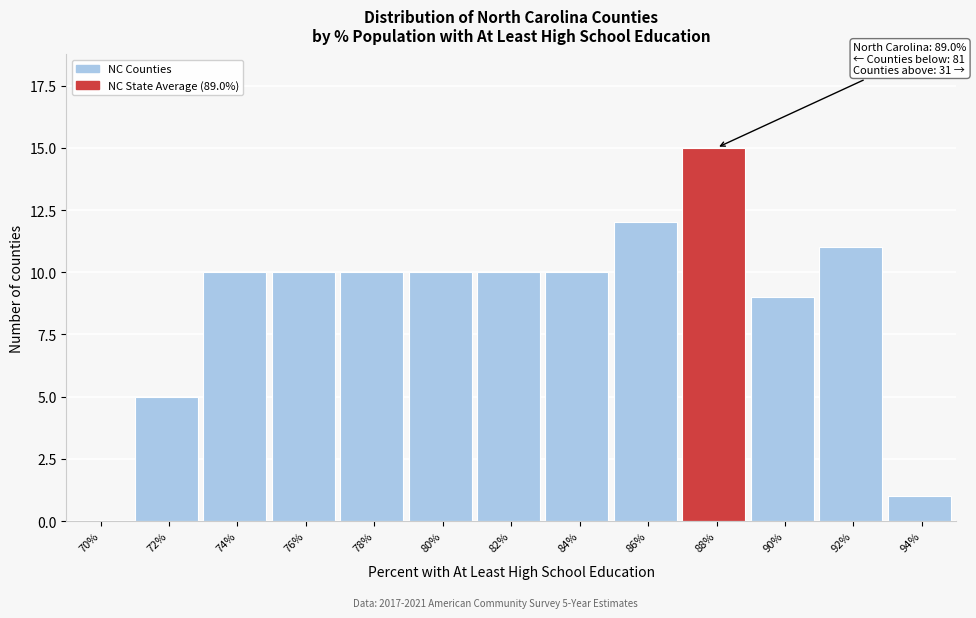

Reading left to right, transcribe all the data shown in this chart.

70%=0	72%=5	74%=10	76%=10	78%=10	80%=10	82%=10	84%=10	86%=12	88%=15	90%=9	92%=11	94%=1